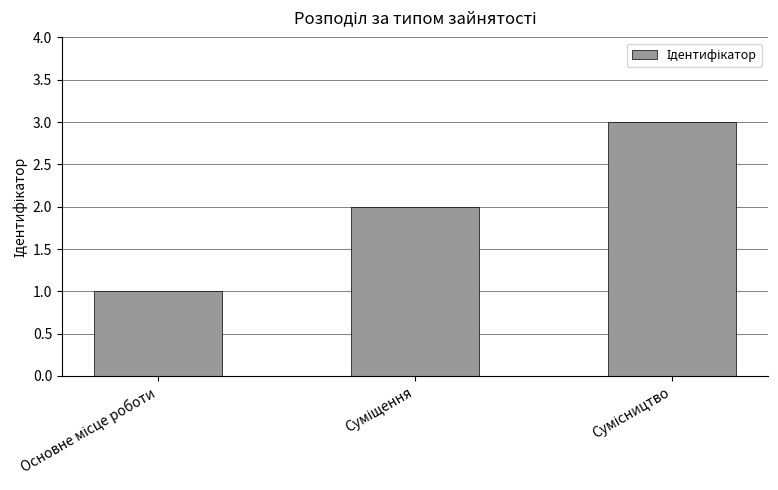

Reading right to left, transcribe all the data shown in this chart.

3	2	1